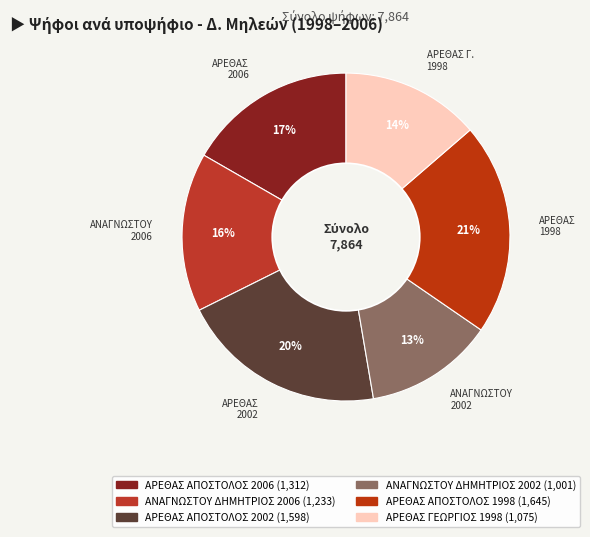

Rank the categories by value from lowest to highest.

ΑΝΑΓΝΩΣΤΟΥ ΔΗΜΗΤΡΙΟΣ 2002, ΑΡΕΘΑΣ ΓΕΩΡΓΙΟΣ 1998, ΑΝΑΓΝΩΣΤΟΥ ΔΗΜΗΤΡΙΟΣ 2006, ΑΡΕΘΑΣ ΑΠΟΣΤΟΛΟΣ 2006, ΑΡΕΘΑΣ ΑΠΟΣΤΟΛΟΣ 2002, ΑΡΕΘΑΣ ΑΠΟΣΤΟΛΟΣ 1998